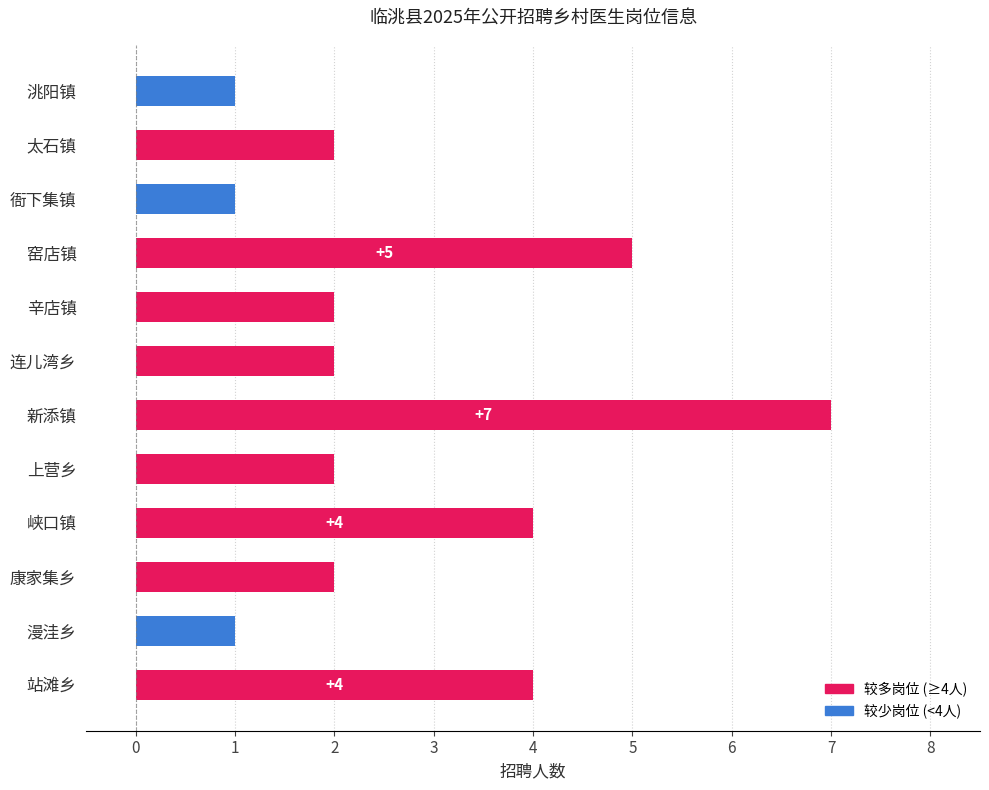

Reading bottom to top, list all the values displayed in this chart.

站滩乡=4	漫洼乡=1	康家集乡=2	峡口镇=4	上营乡=2	新添镇=7	连儿湾乡=2	辛店镇=2	窑店镇=5	衙下集镇=1	太石镇=2	洮阳镇=1